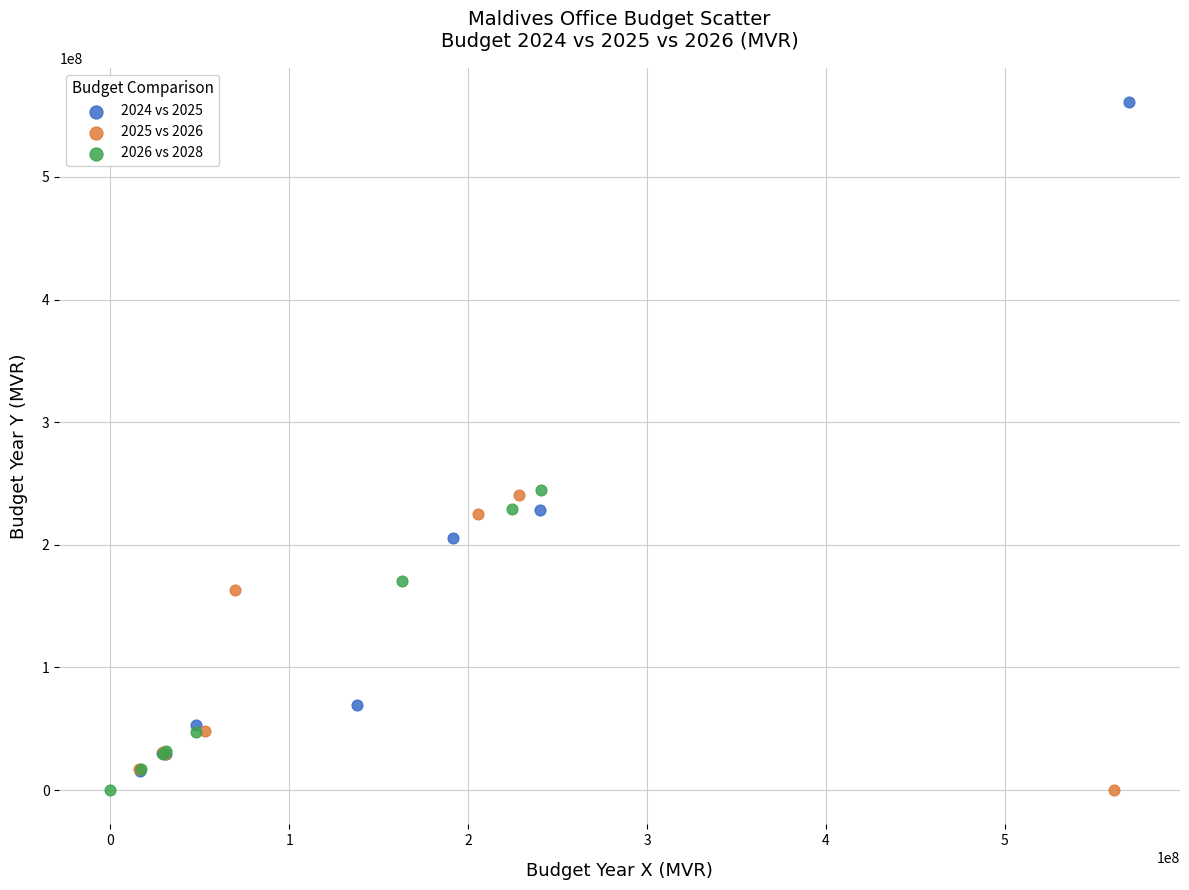

Which series has the largest Y range (max minus min)?

2024 vs 2025